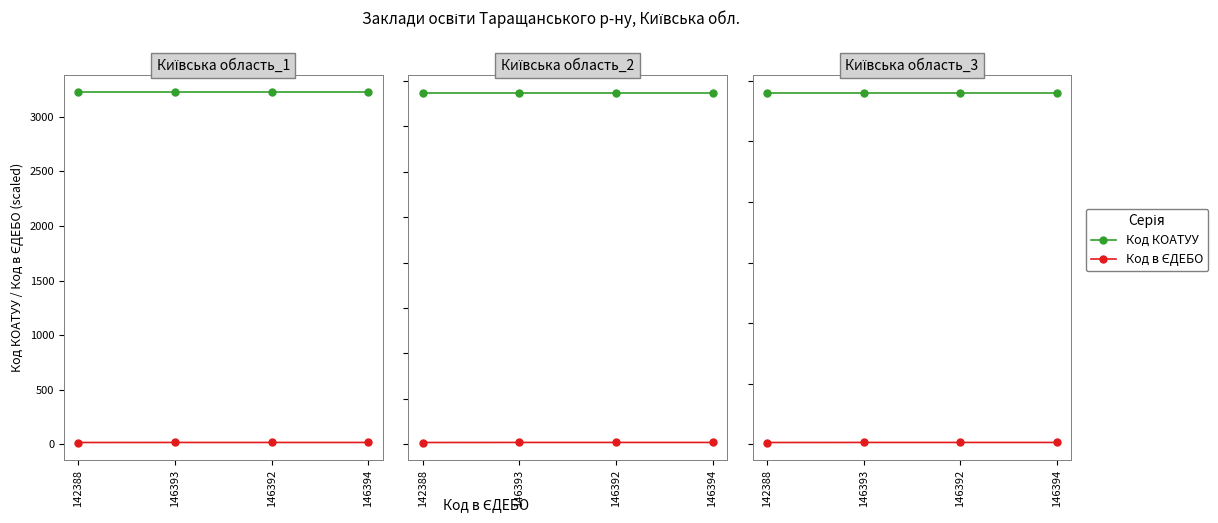

What is the label of the 1st point from the left?

142388